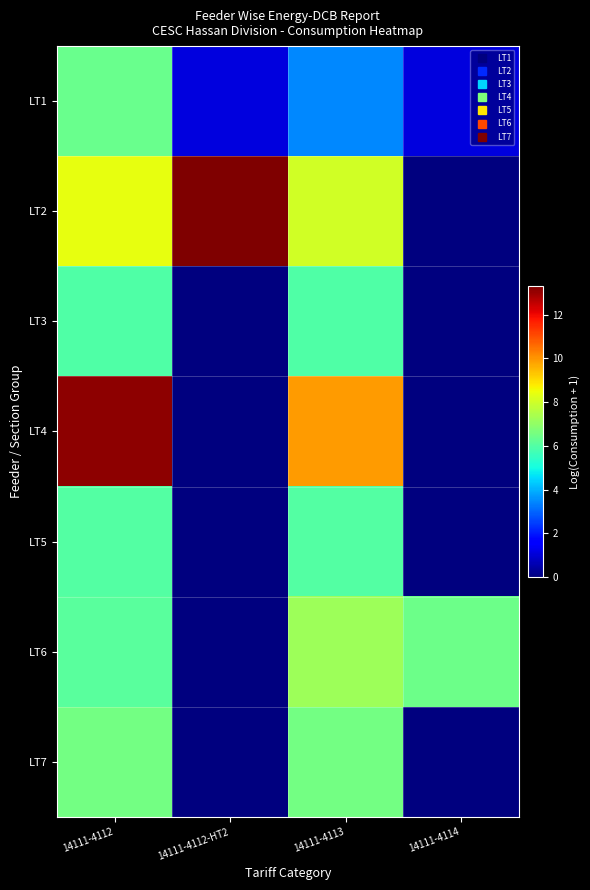

Which series has the largest total across all categories?

LT2